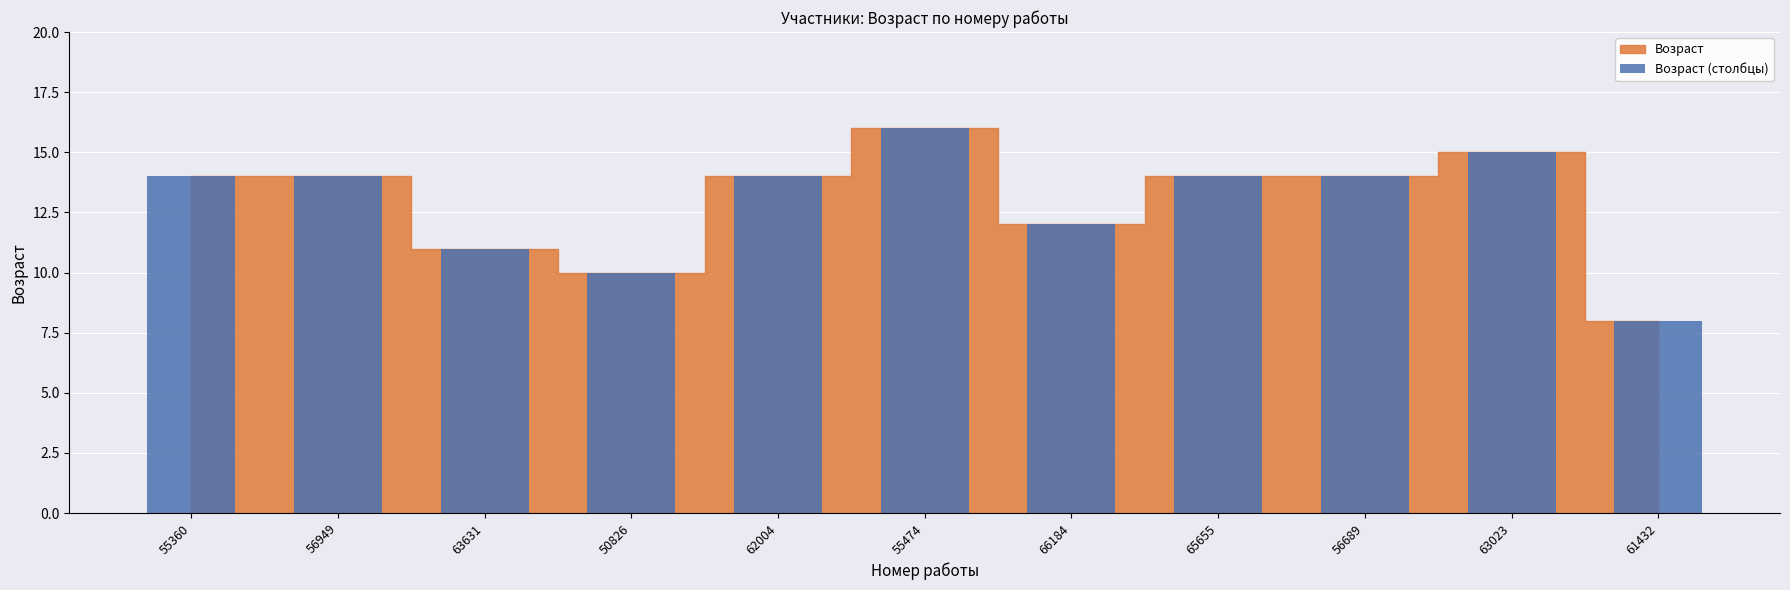

What is the label of the 6th bar from the right?

55474